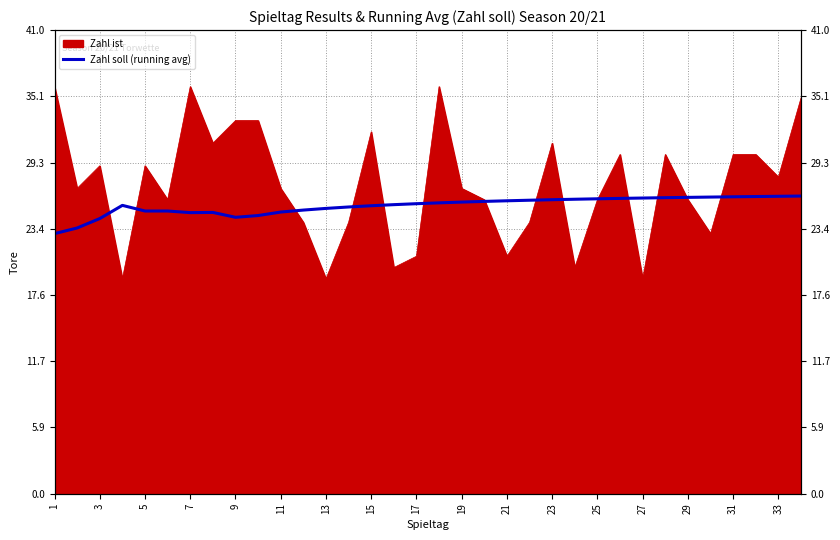

How many lines are shown in the chart?

1